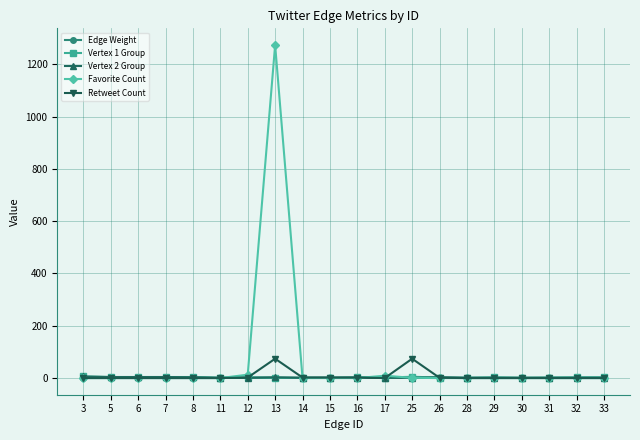

What is the maximum value for Favorite Count?

1274